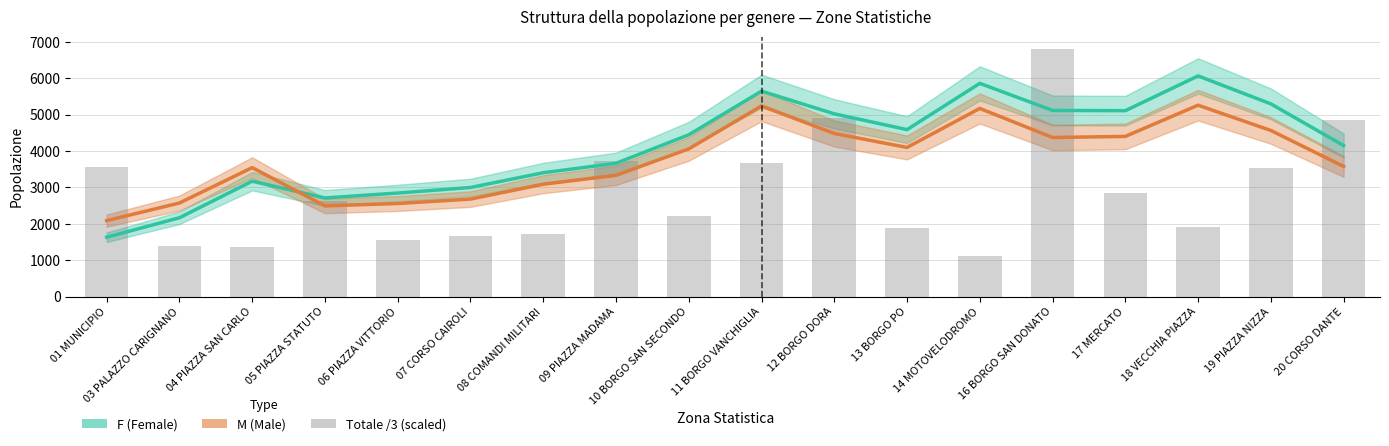

What position from the left is 03 PALAZZO CARIGNANO?

2